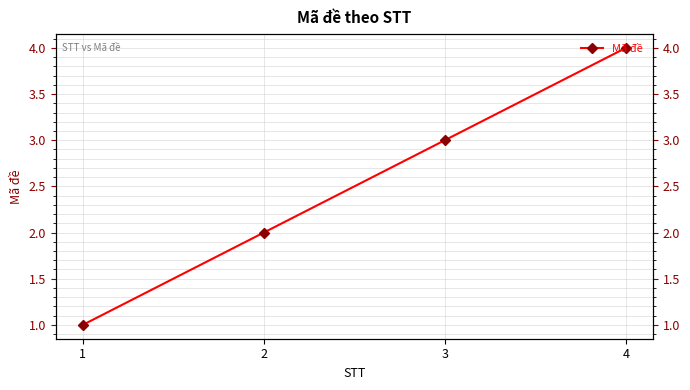

How many values are between 2 and 4?

3